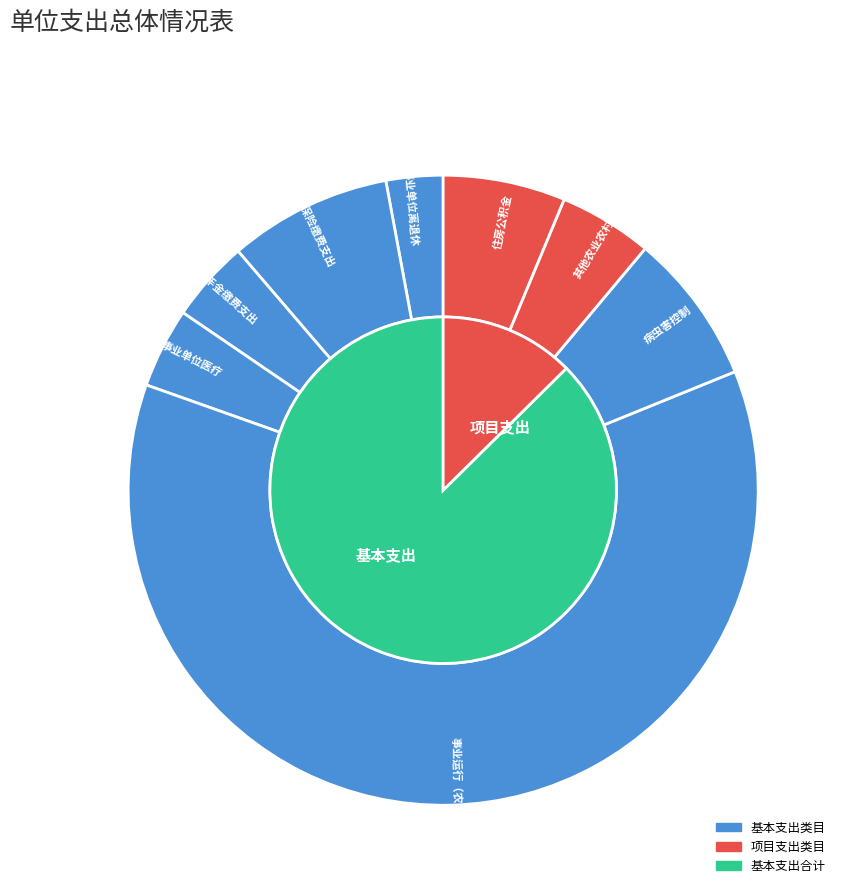

Between 机关事业单位职业年金缴费支出 and 住房公积金, which is larger?

住房公积金